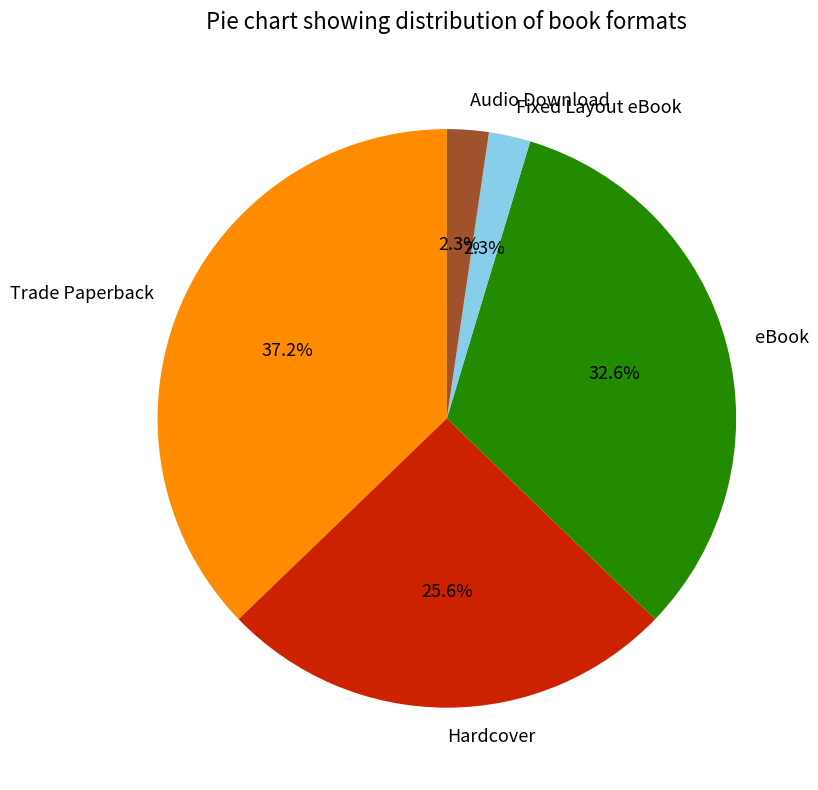

To the nearest percent, what percentage of the pie is Trade Paperback?

37%